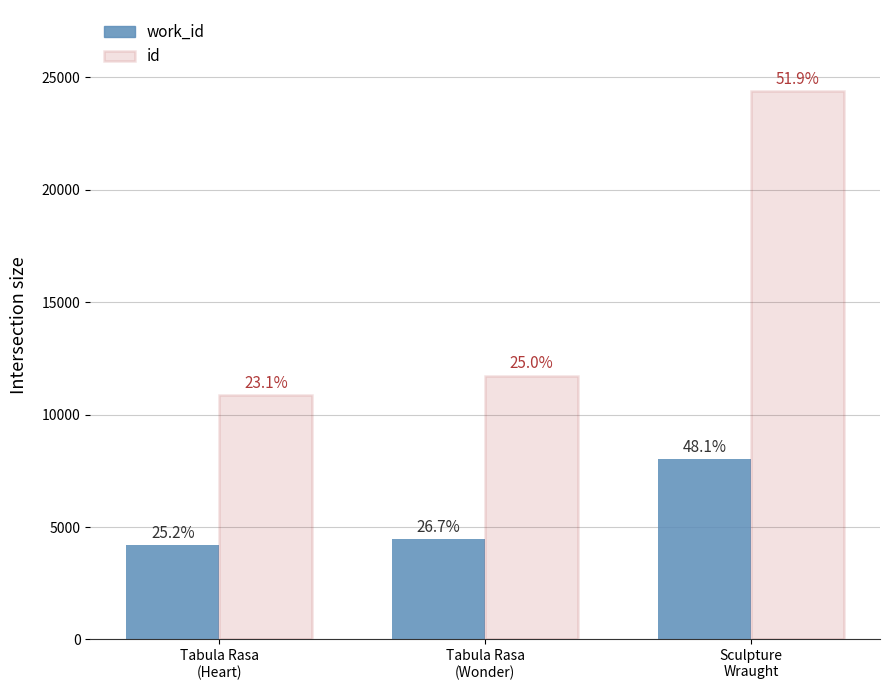

True or false: work_id has a value of 1026 at Tabula Rasa
(Wonder).

False